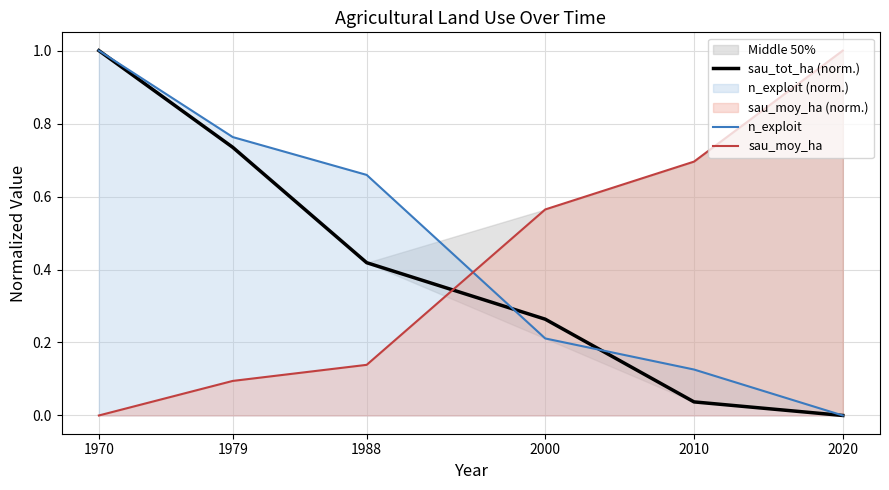

Which label corresponds to the smallest value in the chart?

2020